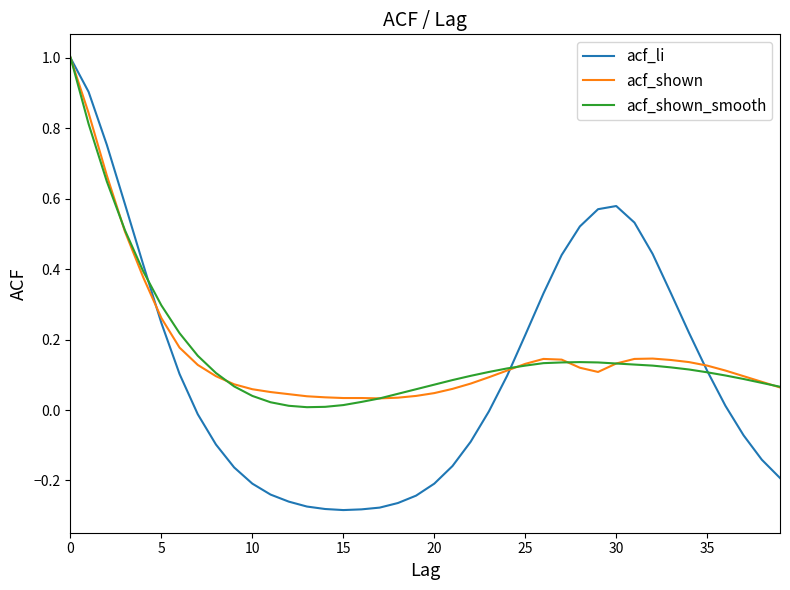

Which series has the largest range (max minus min)?

acf_li